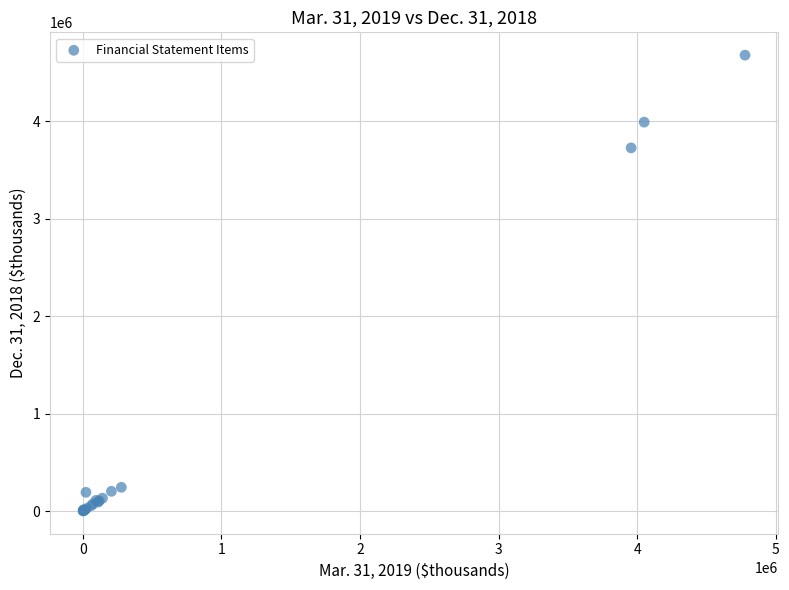

What Y value in the scatter plot is closest to 2338925?

3725007